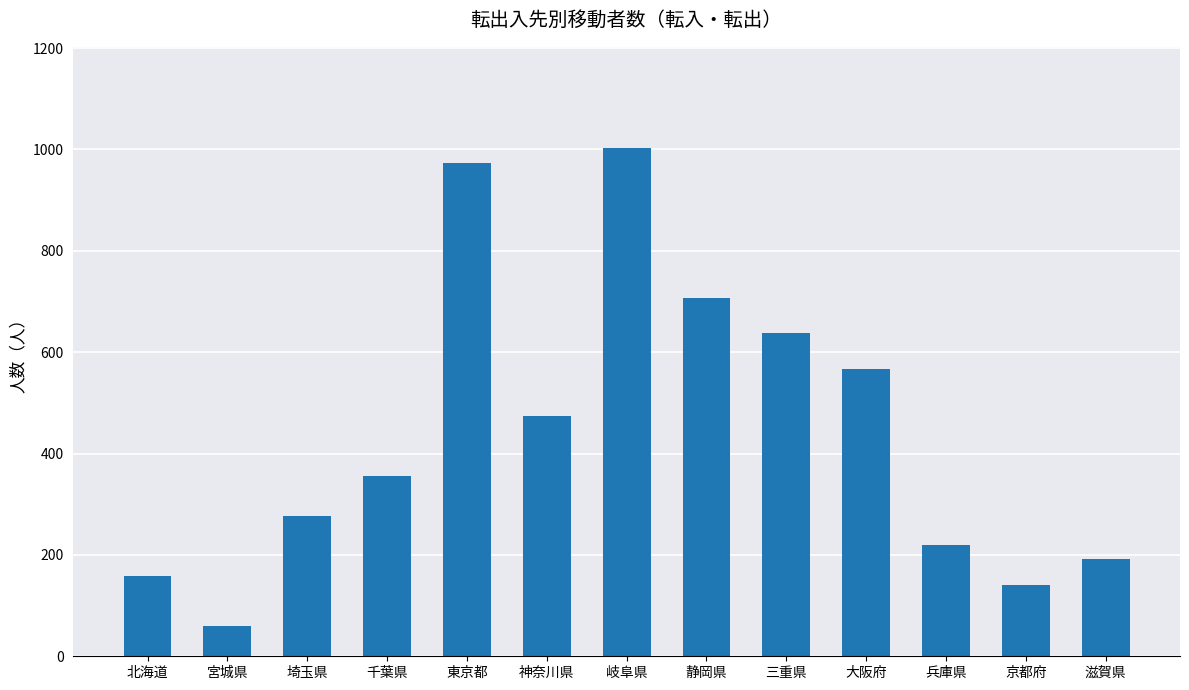

Read the value at 東京都, to the nearest 50.

950